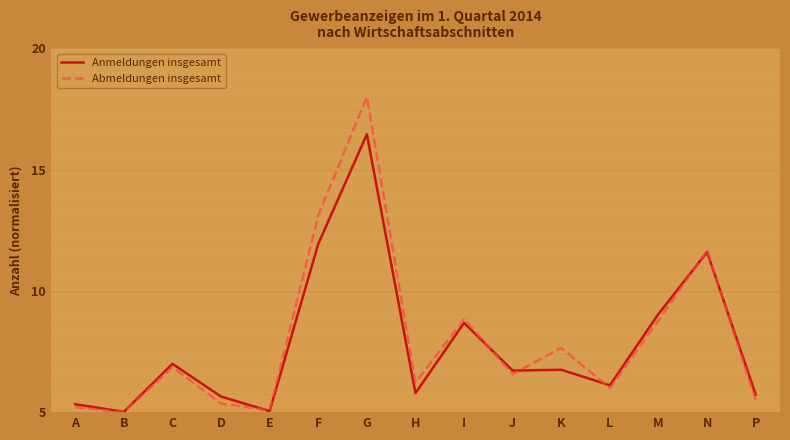

At which category is the sum across all series the highest?

G